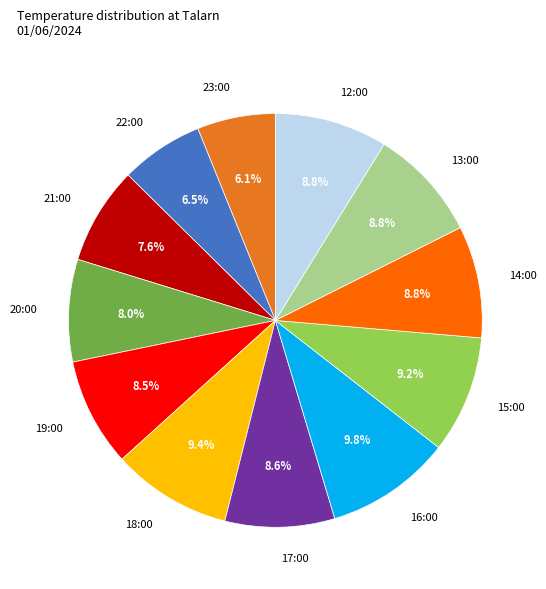

Between 23:00 and 16:00, which is larger?

16:00